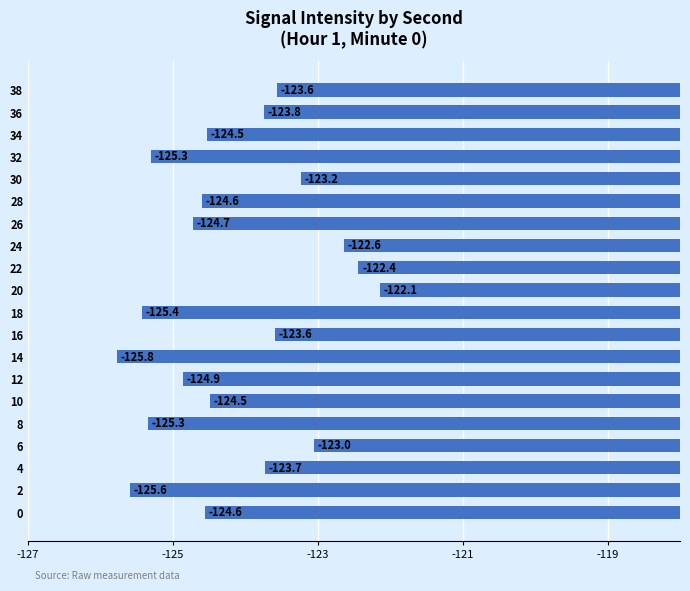

Which category has the lowest value across all series?

14